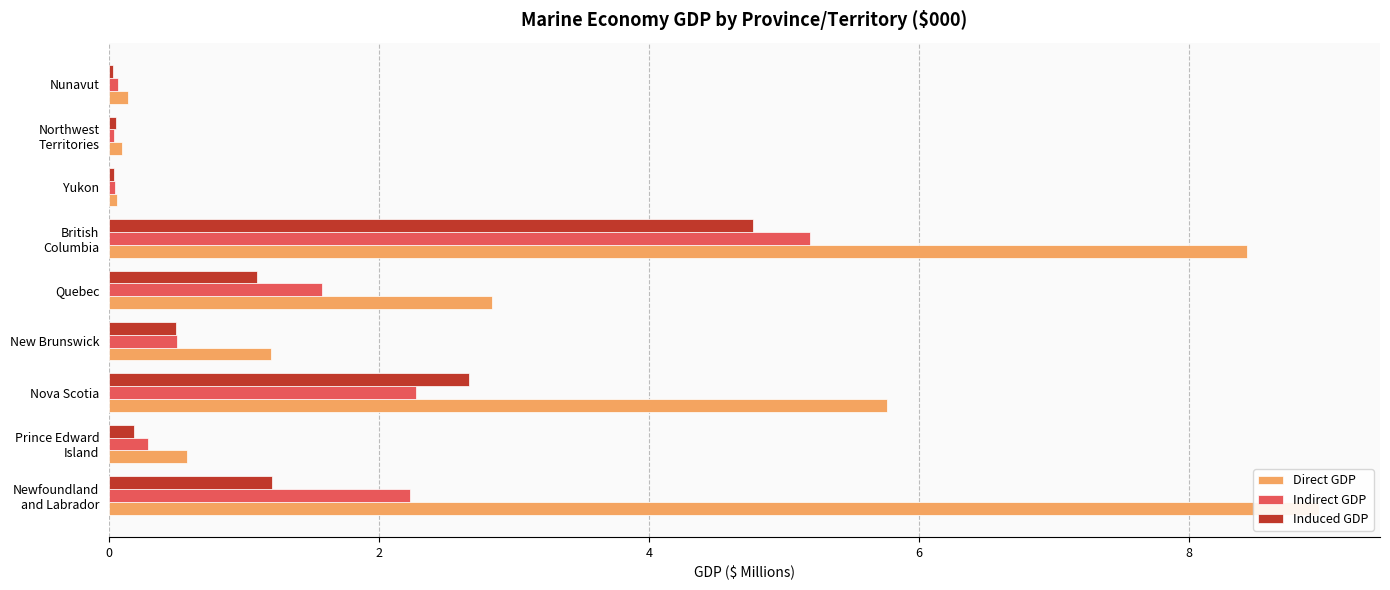

How many series are shown in this chart?

3